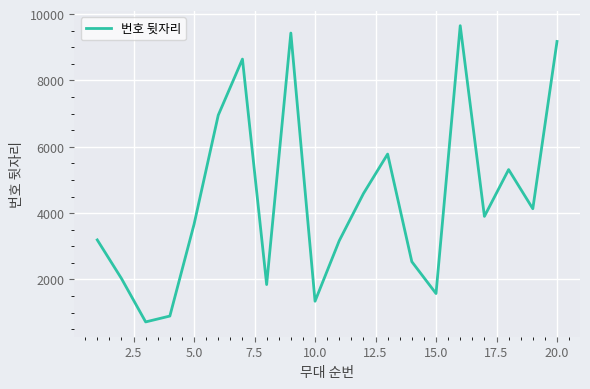

What is the difference between the maximum and minimum values?

8936